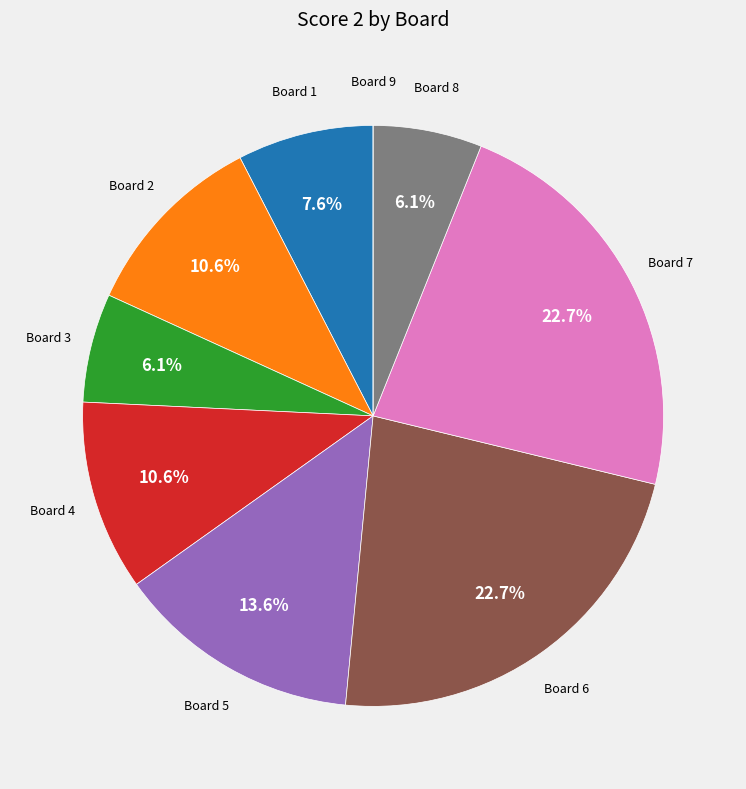

Is there a majority slice in this chart?

No